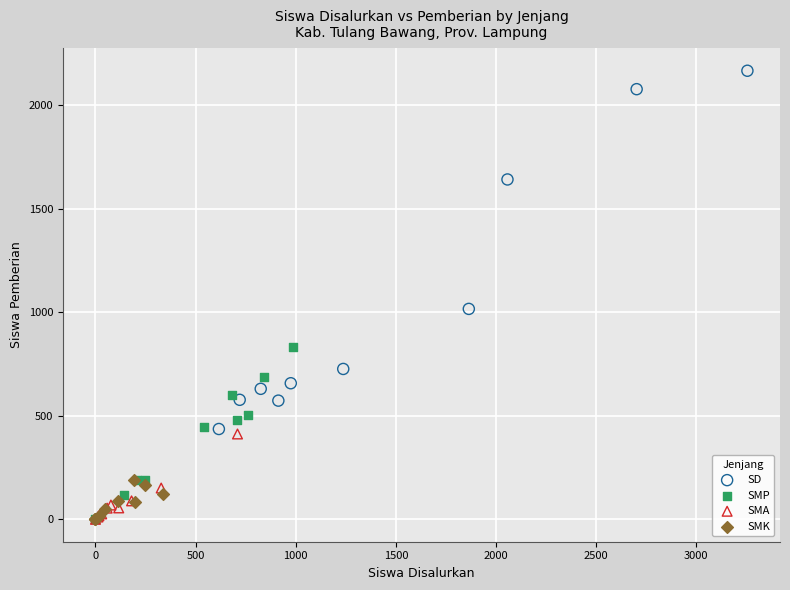

Which series reaches the maximum Y coordinate?

SD